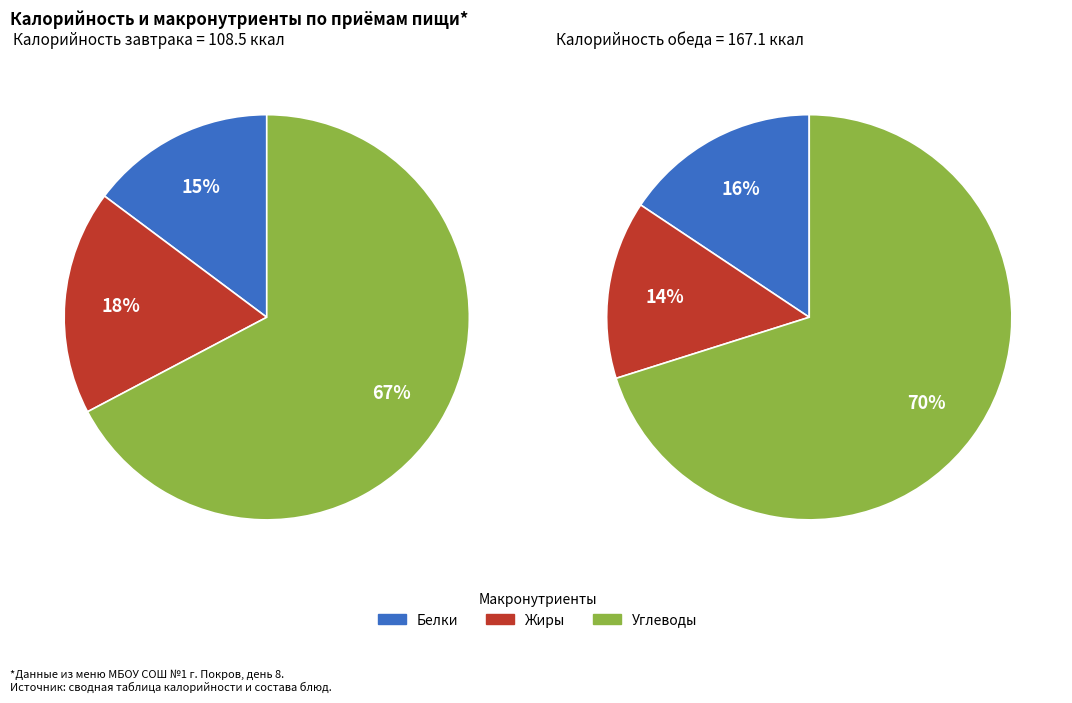

To the nearest percent, what portion does Обед represent?

60%